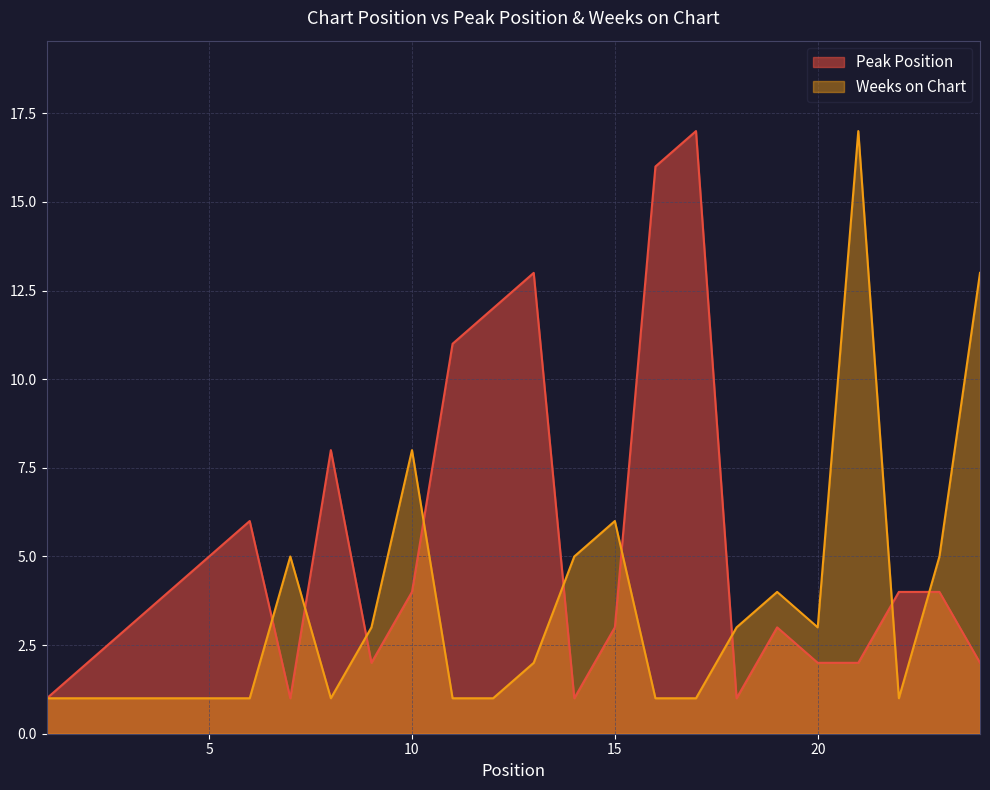

Rank the series by their average value, from highest to lowest.

Peak Position, Weeks on Chart